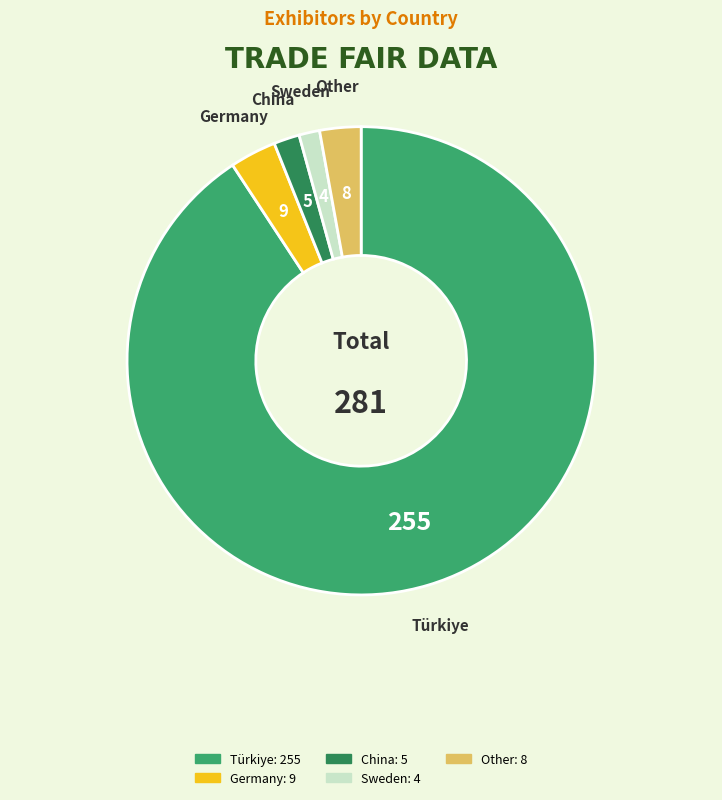

What is the largest slice in the pie chart?

Türkiye